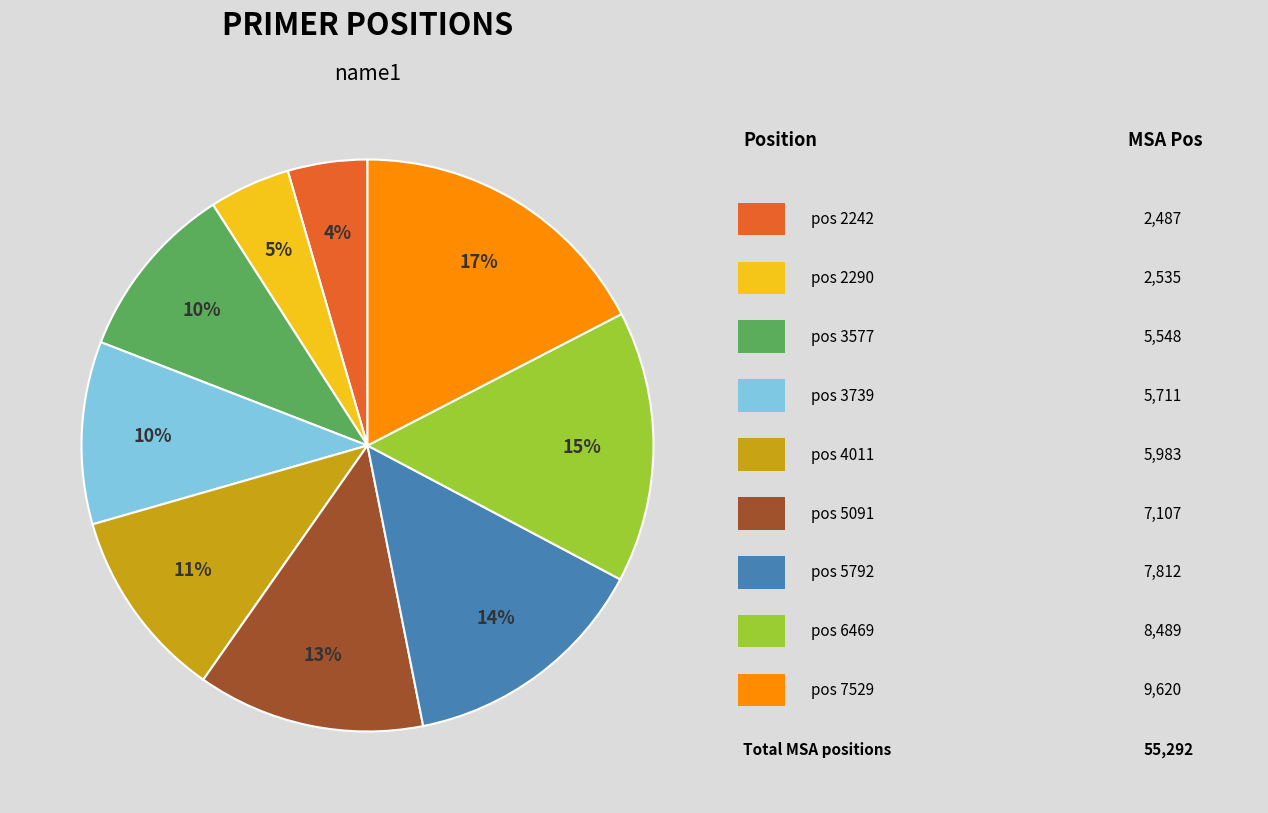

To the nearest percent, what is the average slice percentage?

11%